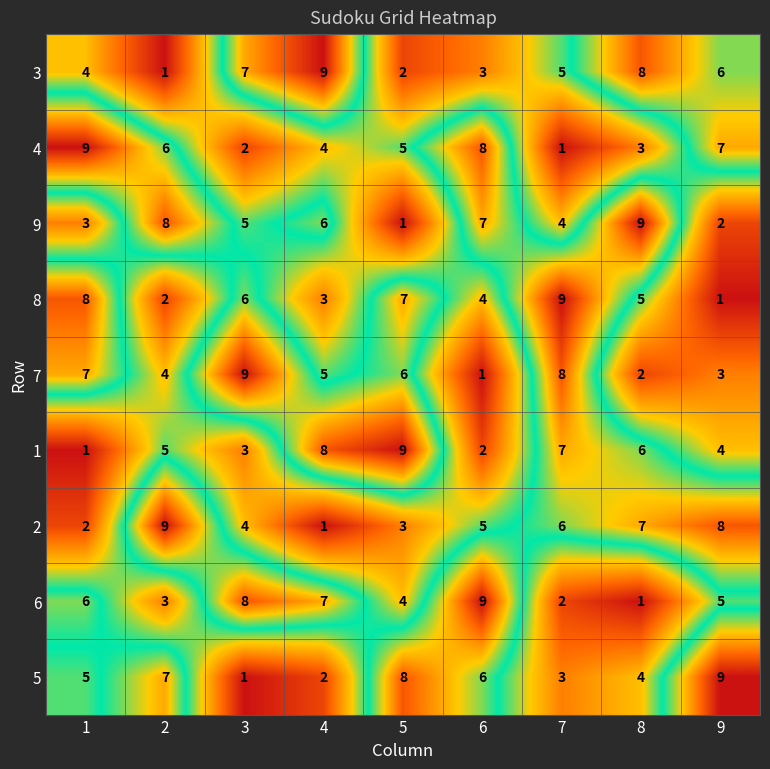

What is the minimum value shown in the chart?

1